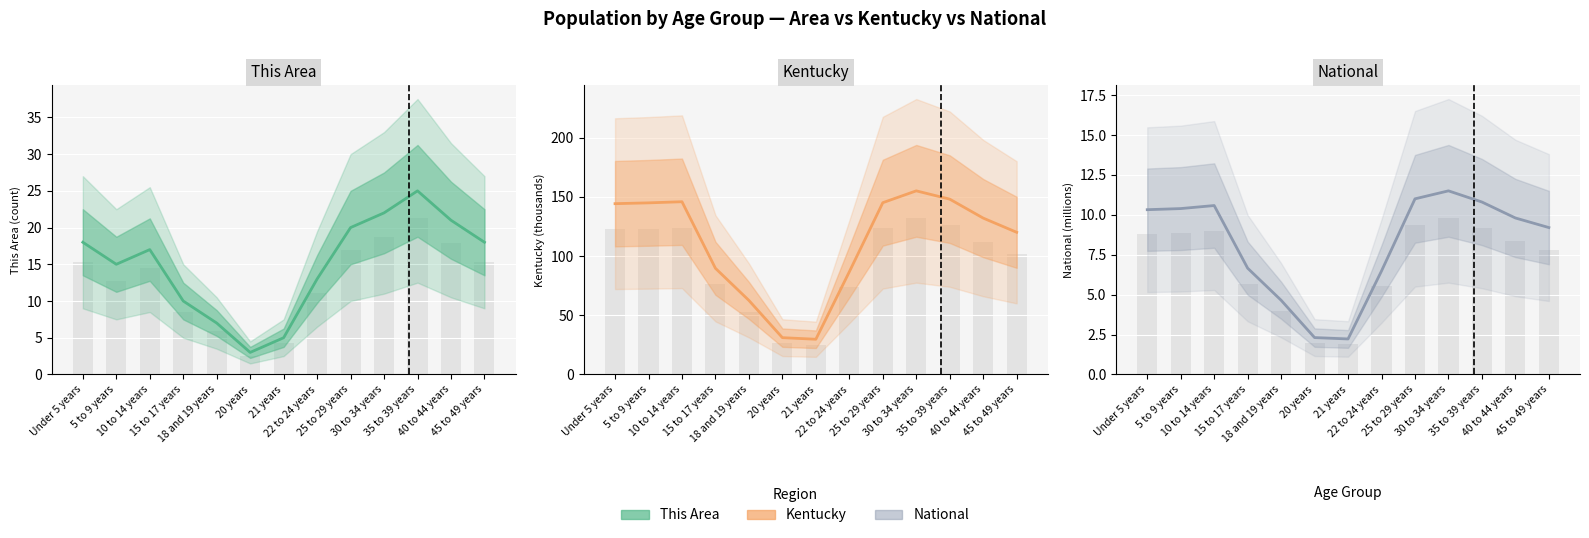

How many values in the This Area series are below 17?

6